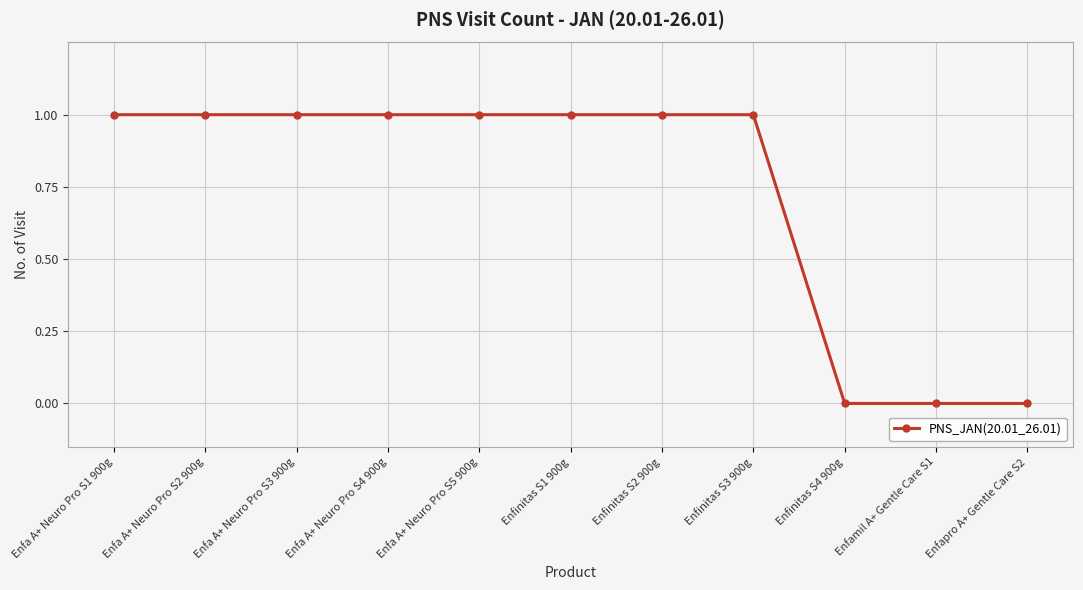

What is the difference between the maximum and minimum values?

1